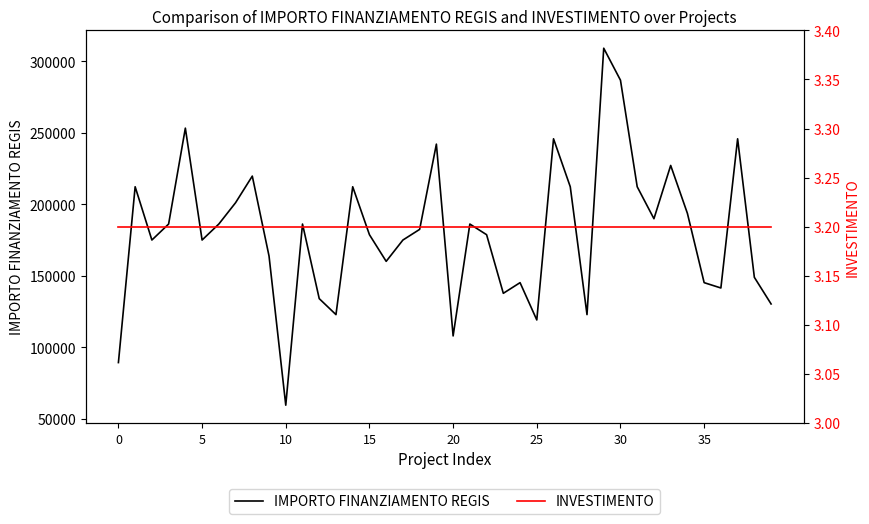

What is the value of the INVESTIMENTO point at the 26th from the left?

3.2